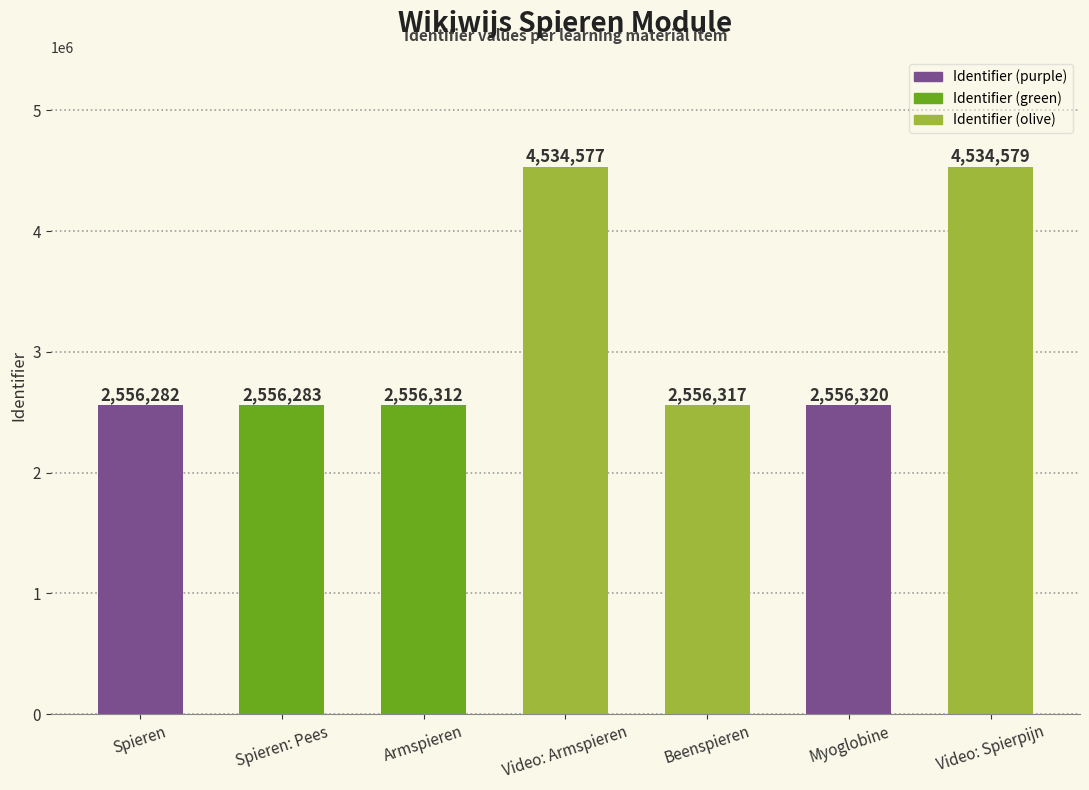

Which has a higher value, Beenspieren or Spieren: Pees?

Beenspieren